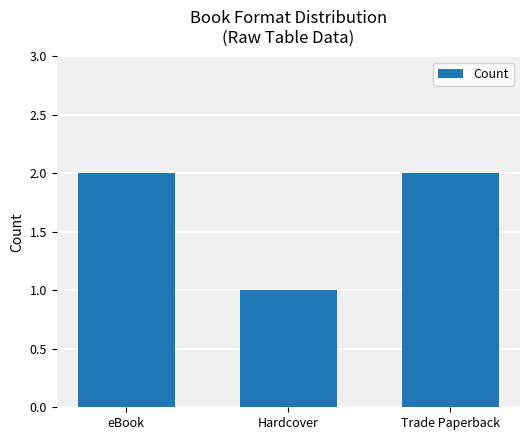

Are the bars grouped side by side (vs. stacked)?

No